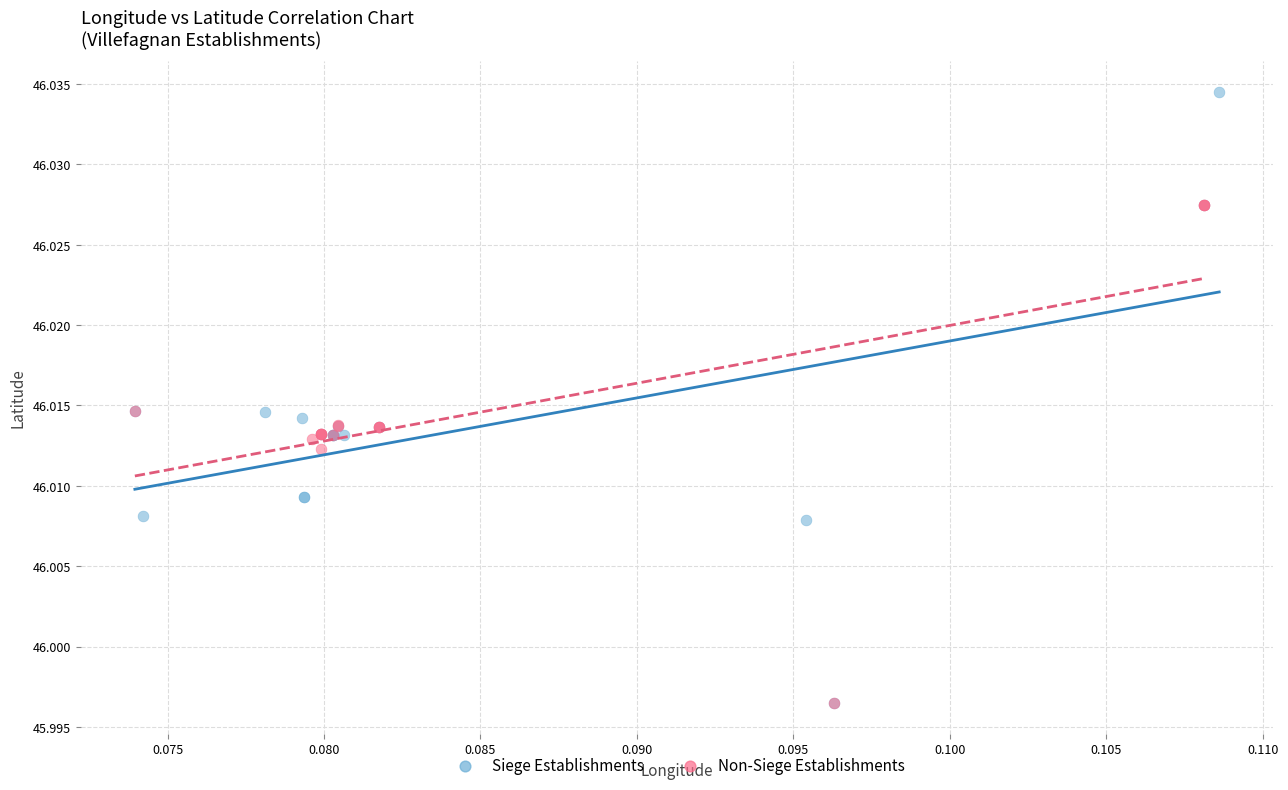

Which series contains the highest Y value?

Siege Establishments